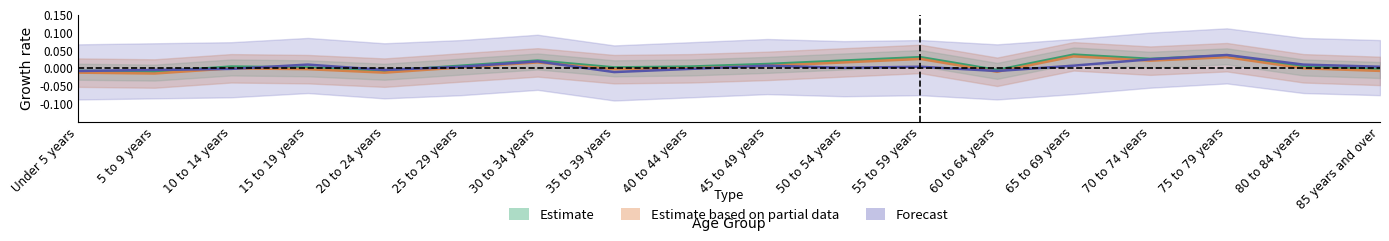

How many lines are shown in the chart?

3